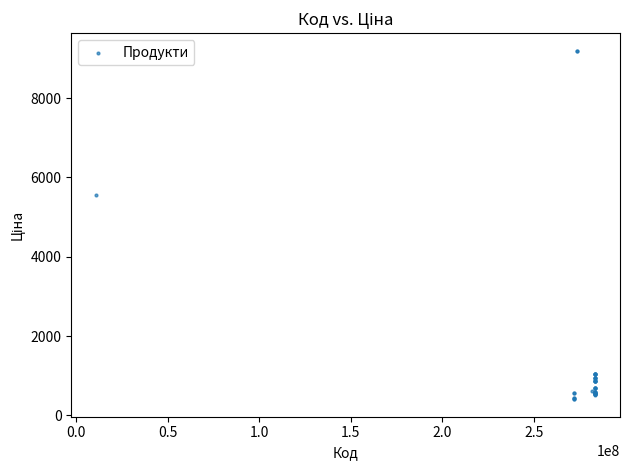

What Y value in the scatter plot is closest to 4802?

5560.3